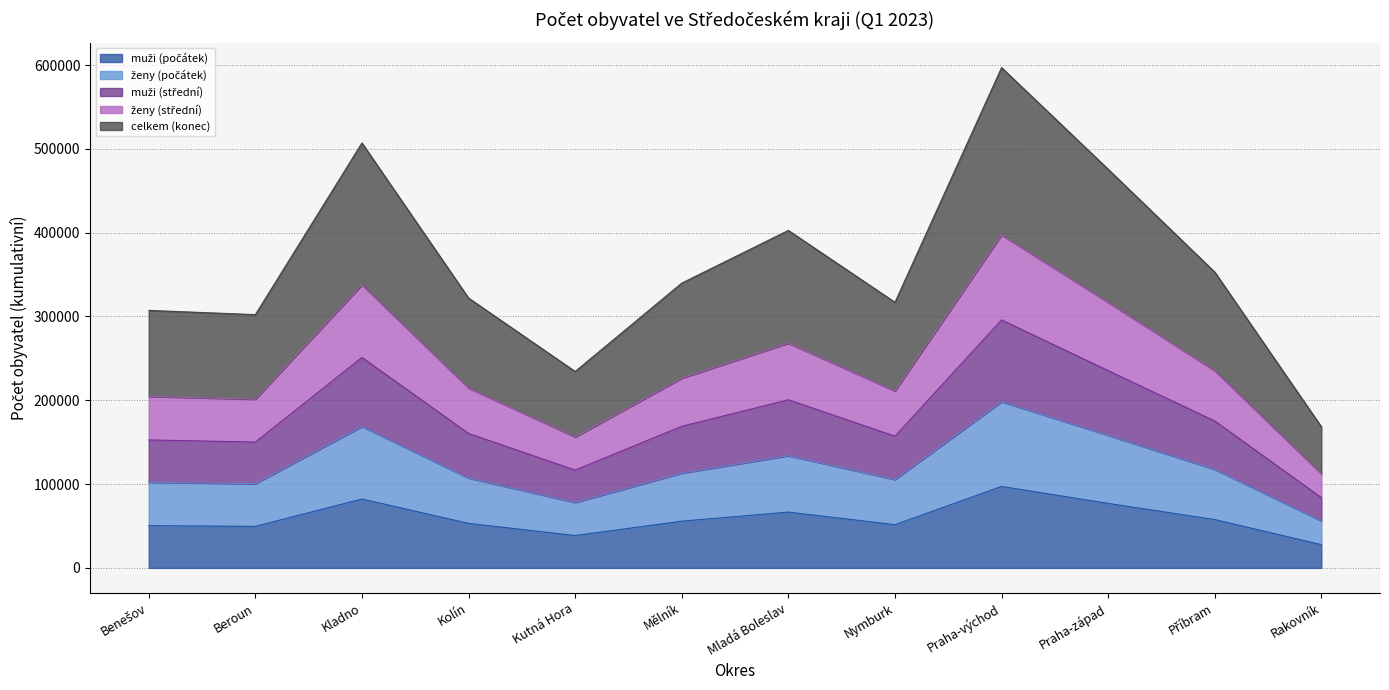

How many data points does each series have?

12